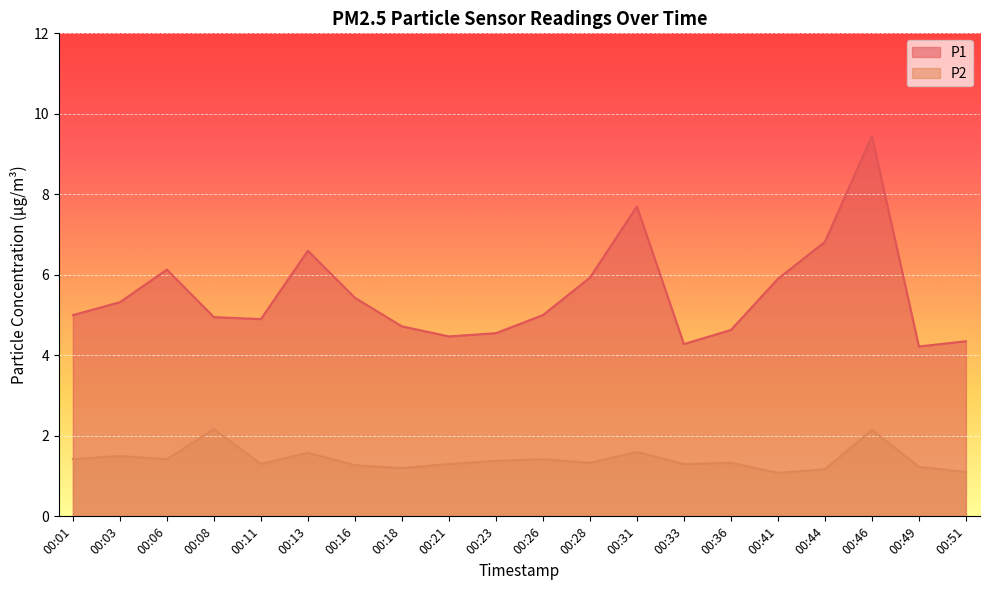

Which label corresponds to the smallest value in the chart?

00:41